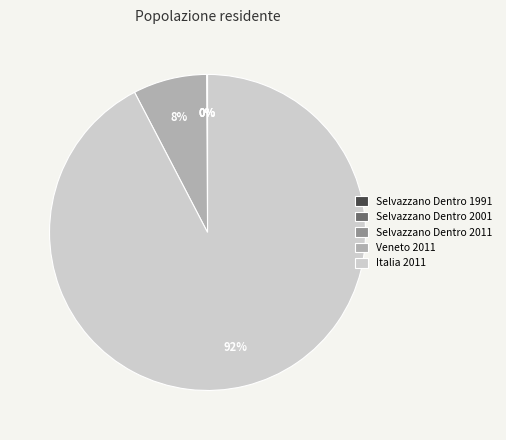

To the nearest percent, what is the average slice percentage?

20%